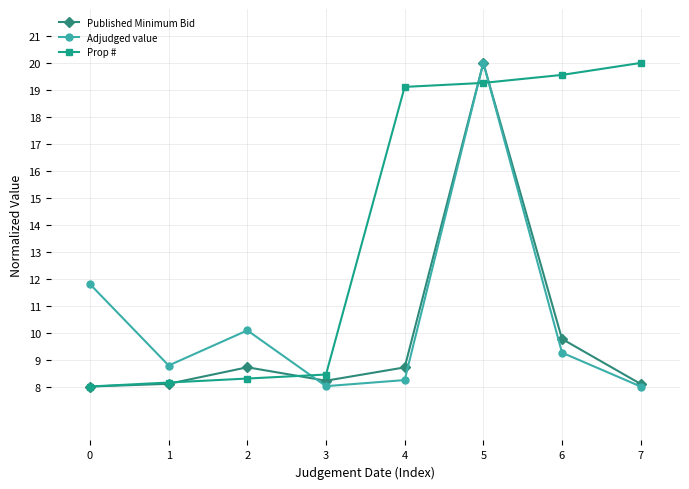

At which category is the sum across all series the highest?

5